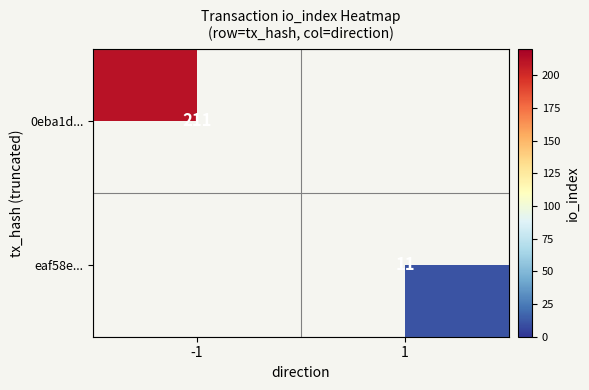

True or false: eaf58e... has a value of 14.5 at 1.

False